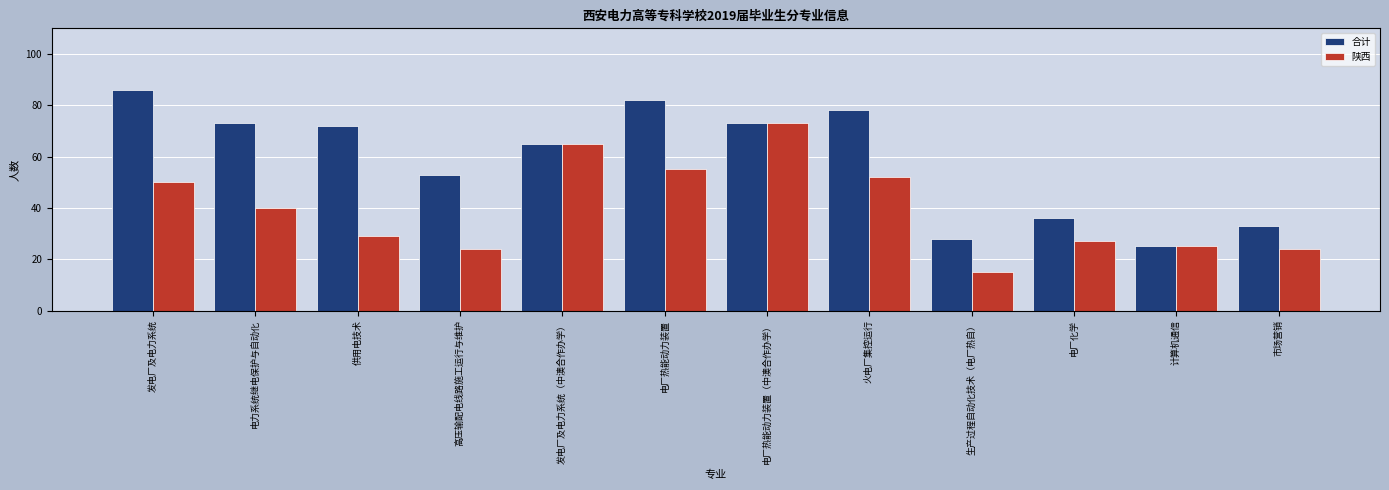

Reading right to left, list all the values displayed in this chart.

合计: 市场营销=33	计算机通信=25	电厂化学=36	生产过程自动化技术（电厂热自）=28	火电厂集控运行=78	电厂热能动力装置（中澳合作办学）=73	电厂热能动力装置=82	发电厂及电力系统（中澳合作办学）=65	高压输配电线路施工运行与维护=53	供用电技术=72	电力系统继电保护与自动化=73	发电厂及电力系统=86
陕西: 市场营销=24	计算机通信=25	电厂化学=27	生产过程自动化技术（电厂热自）=15	火电厂集控运行=52	电厂热能动力装置（中澳合作办学）=73	电厂热能动力装置=55	发电厂及电力系统（中澳合作办学）=65	高压输配电线路施工运行与维护=24	供用电技术=29	电力系统继电保护与自动化=40	发电厂及电力系统=50